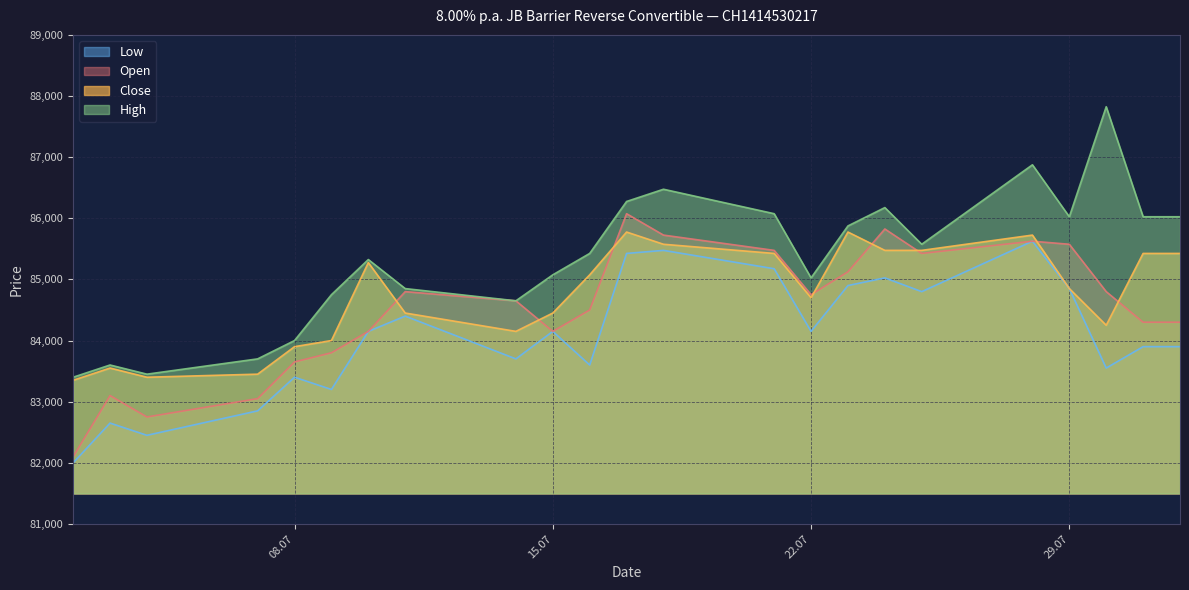

What is the value of the Low point at the 15th from the left?

84150